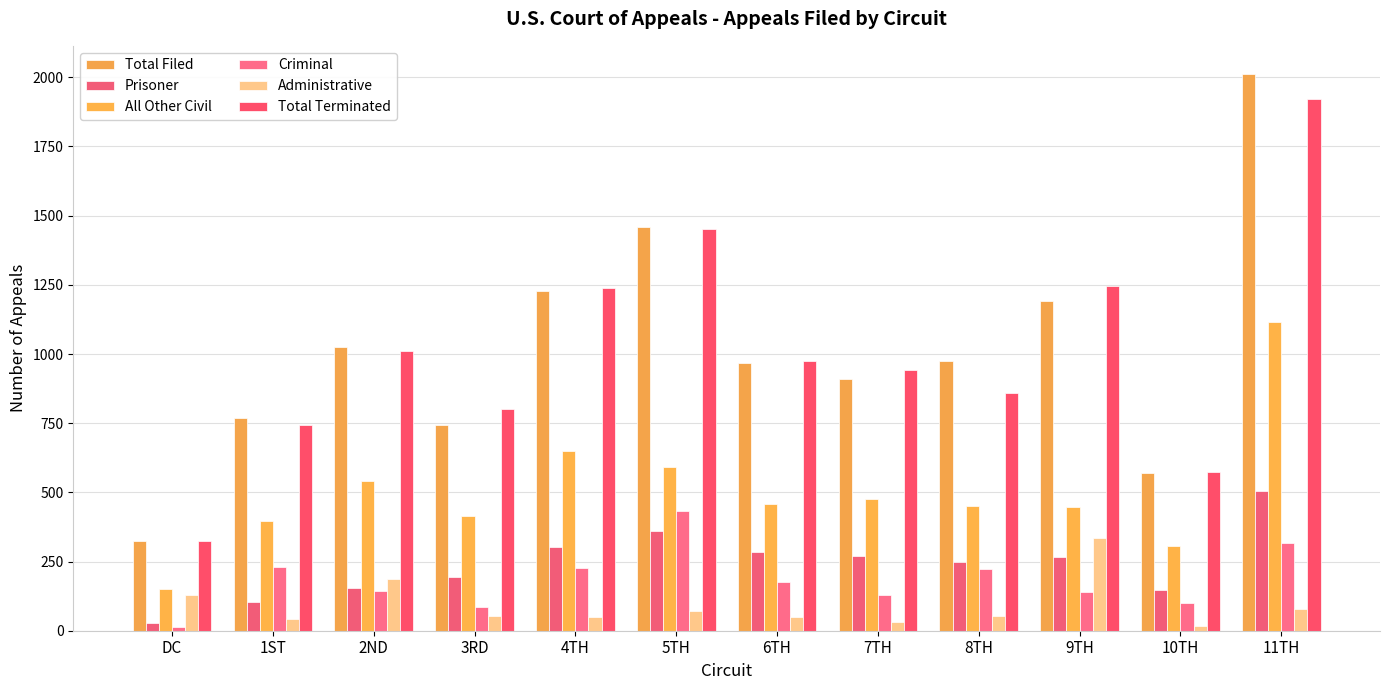

Where does the Total Filed series first go above 974?

2ND